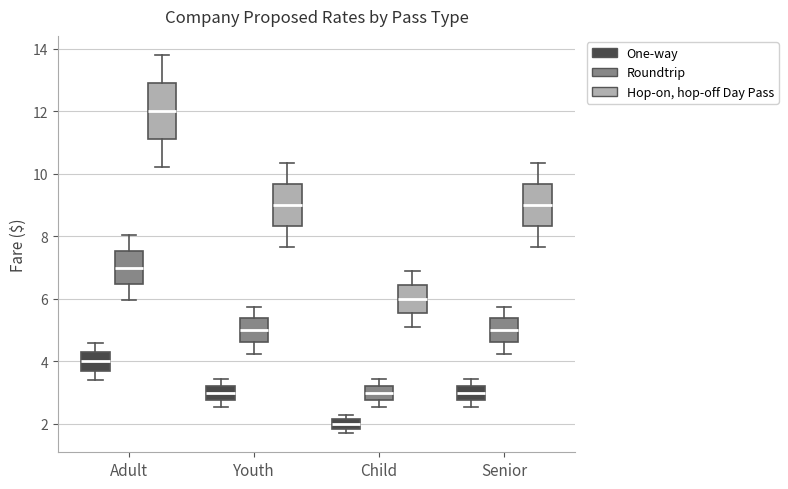

Which box is the tallest, from its lower edge to its upper edge?

Adult (Hop-on, hop-off Day Pass)